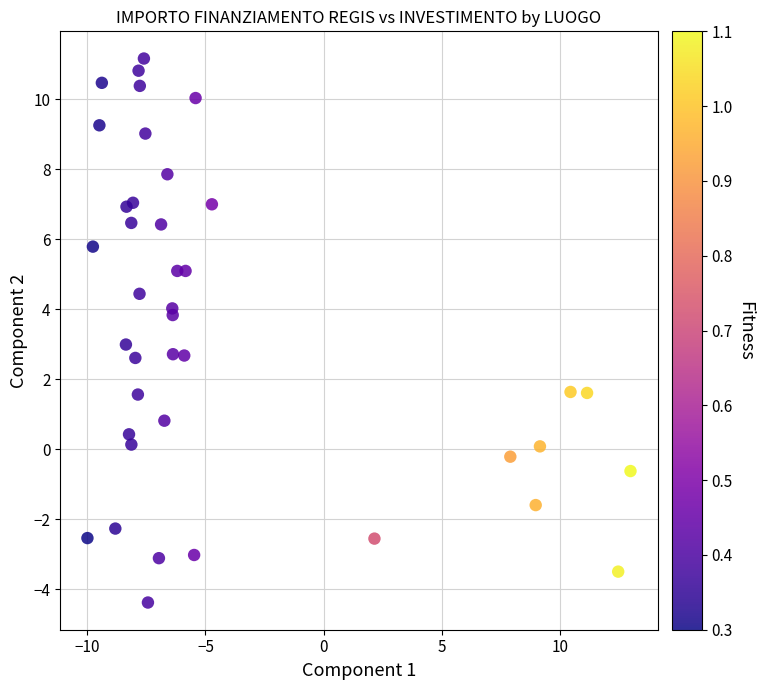

What is the range of X values (max minus min)?

23.0